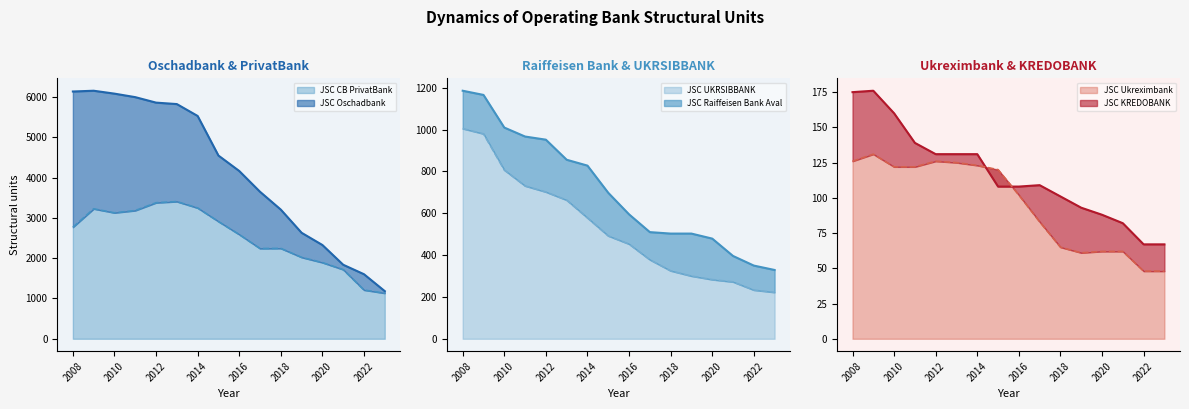

Reading right to left, extract all data points from this chart.

JSC Oschadbank: 1182	1602	1837	2327	2630	3205	3648	4164	4547	5529	5824	5860	5996	6083	6155	6136
JSC CB PrivatBank: 1131	1210	1717	1891	2021	2243	2240	2588	2910	3246	3405	3376	3182	3126	3225	2768
JSC Raiffeisen Bank Aval: 329	350	396	479	503	503	510	595	698	828	856	952	967	1010	1166	1186
JSC UKRSIBBANK: 222	233	272	283	300	325	378	453	492	578	663	702	731	807	980	1005
JSC Ukreximbank: 48	48	62	62	61	65	83	102	120	123	125	126	122	122	131	126
JSC KREDOBANK: 67	67	82	88	93	101	109	108	108	131	131	131	139	160	176	175